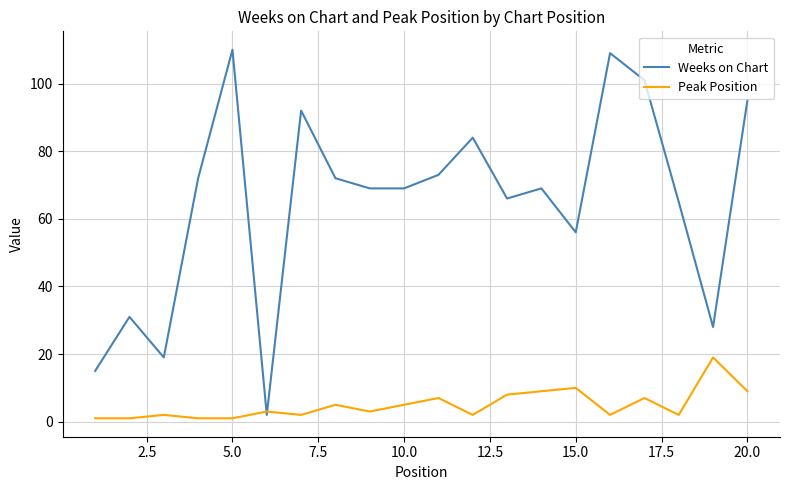

Rank the series by their maximum value, from highest to lowest.

Weeks on Chart, Peak Position